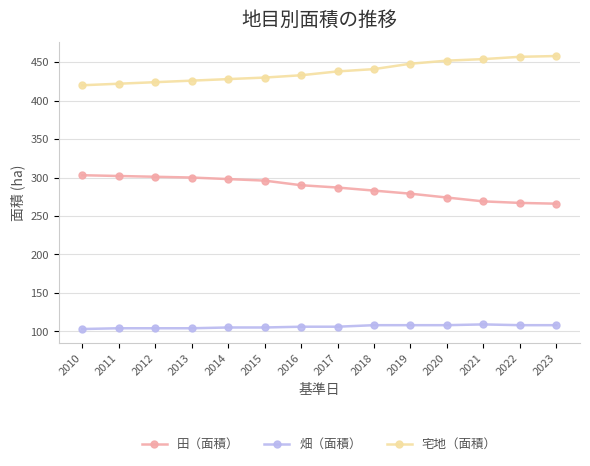

What is the sum of the 宅地（面積） values at 2023 and 2014?

886